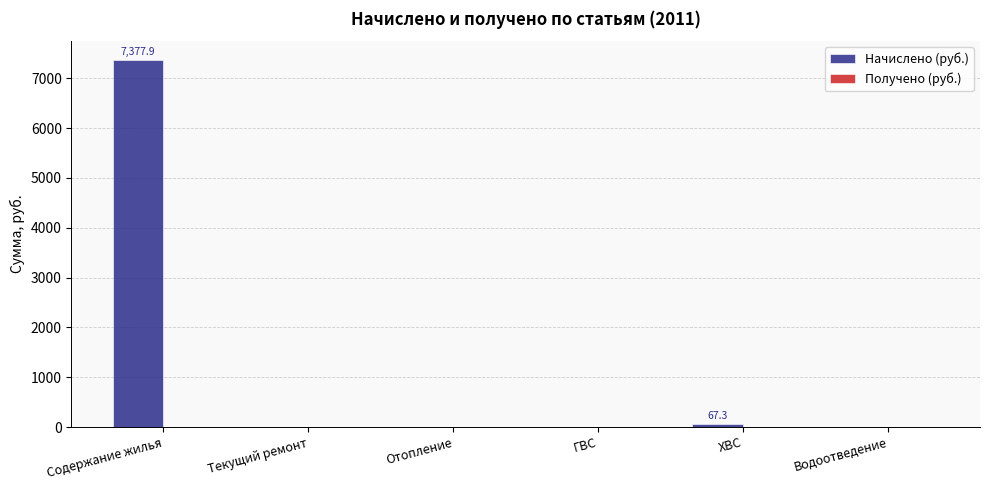

What is the maximum value shown in the chart?

7377.9